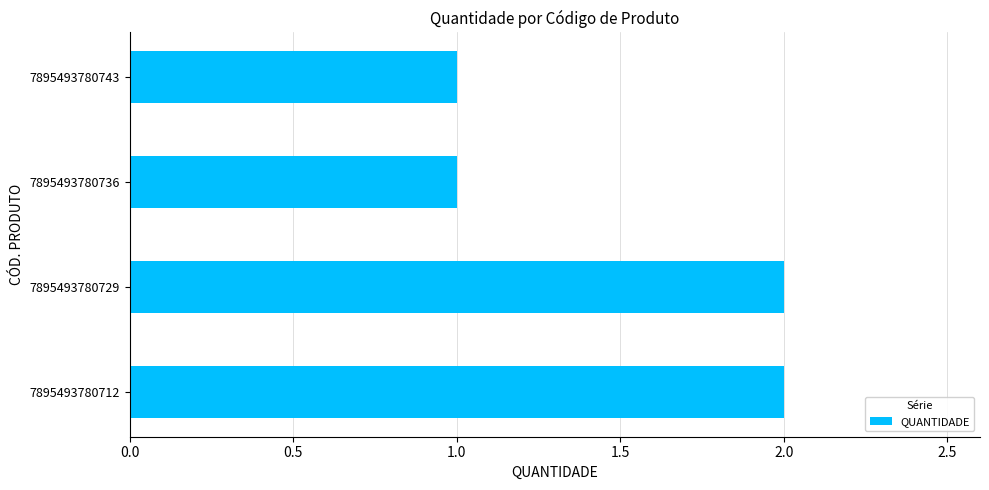

What is the minimum value shown in the chart?

1